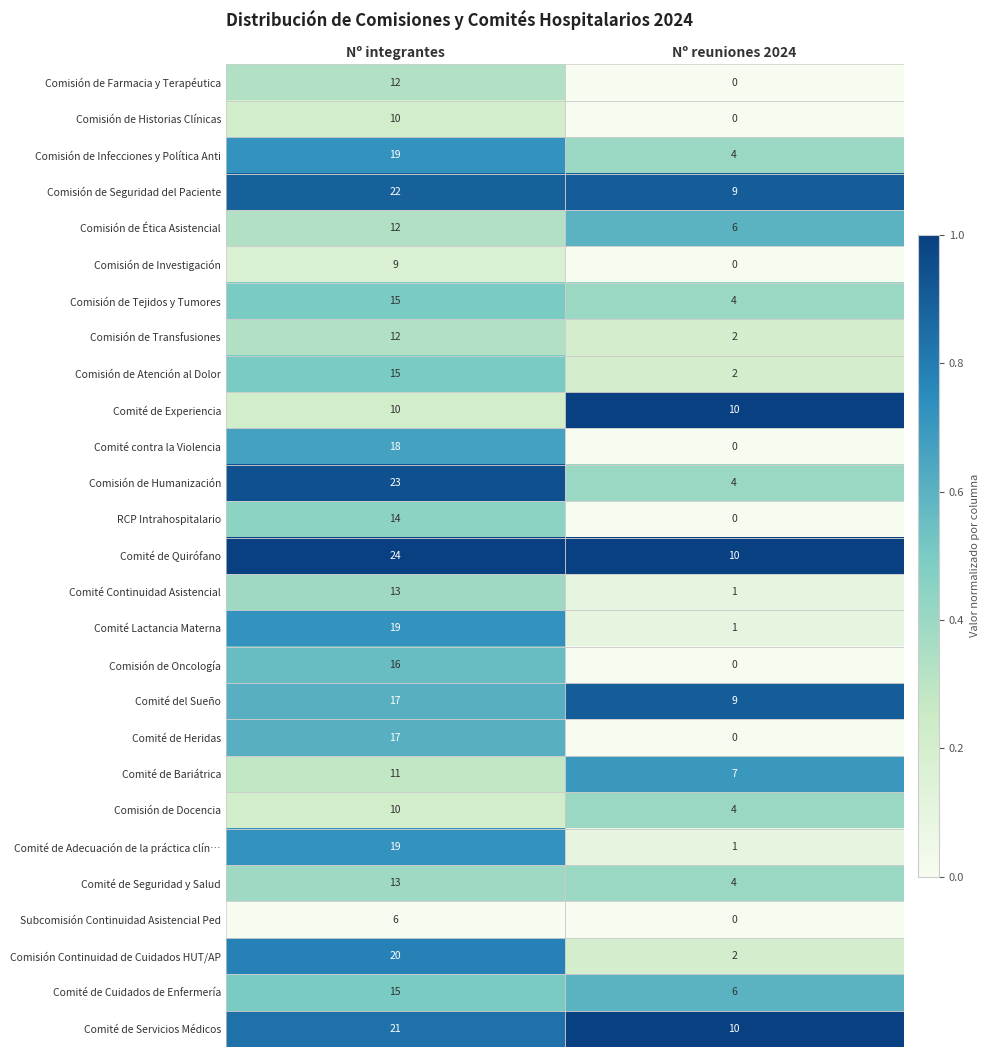

The Comité de Experiencia series shows 10 at Nº integrantes. True or false?

True